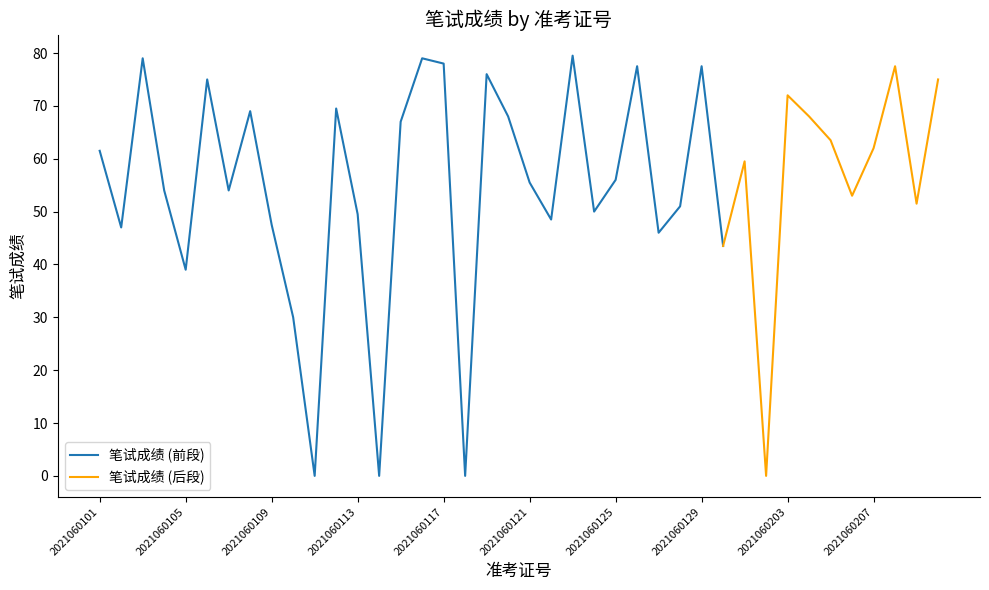

Reading left to right, what are all the values shown in this chart?

2021060101=61.5	2021060102=47.0	2021060103=79.0	2021060104=54.0	2021060105=39.0	2021060106=75.0	2021060107=54.0	2021060108=69.0	2021060109=47.5	2021060110=30.0	2021060111=0.0	2021060112=69.5	2021060113=49.5	2021060114=0.0	2021060115=67.0	2021060116=79.0	2021060117=78.0	2021060118=0.0	2021060119=76.0	2021060120=68.0	2021060121=55.5	2021060122=48.5	2021060123=79.5	2021060124=50.0	2021060125=56.0	2021060126=77.5	2021060127=46.0	2021060128=51.0	2021060129=77.5	2021060130=43.5	2021060201=59.5	2021060202=0.0	2021060203=72.0	2021060204=68.0	2021060205=63.5	2021060206=53.0	2021060207=62.0	2021060208=77.5	2021060209=51.5	2021060210=75.0